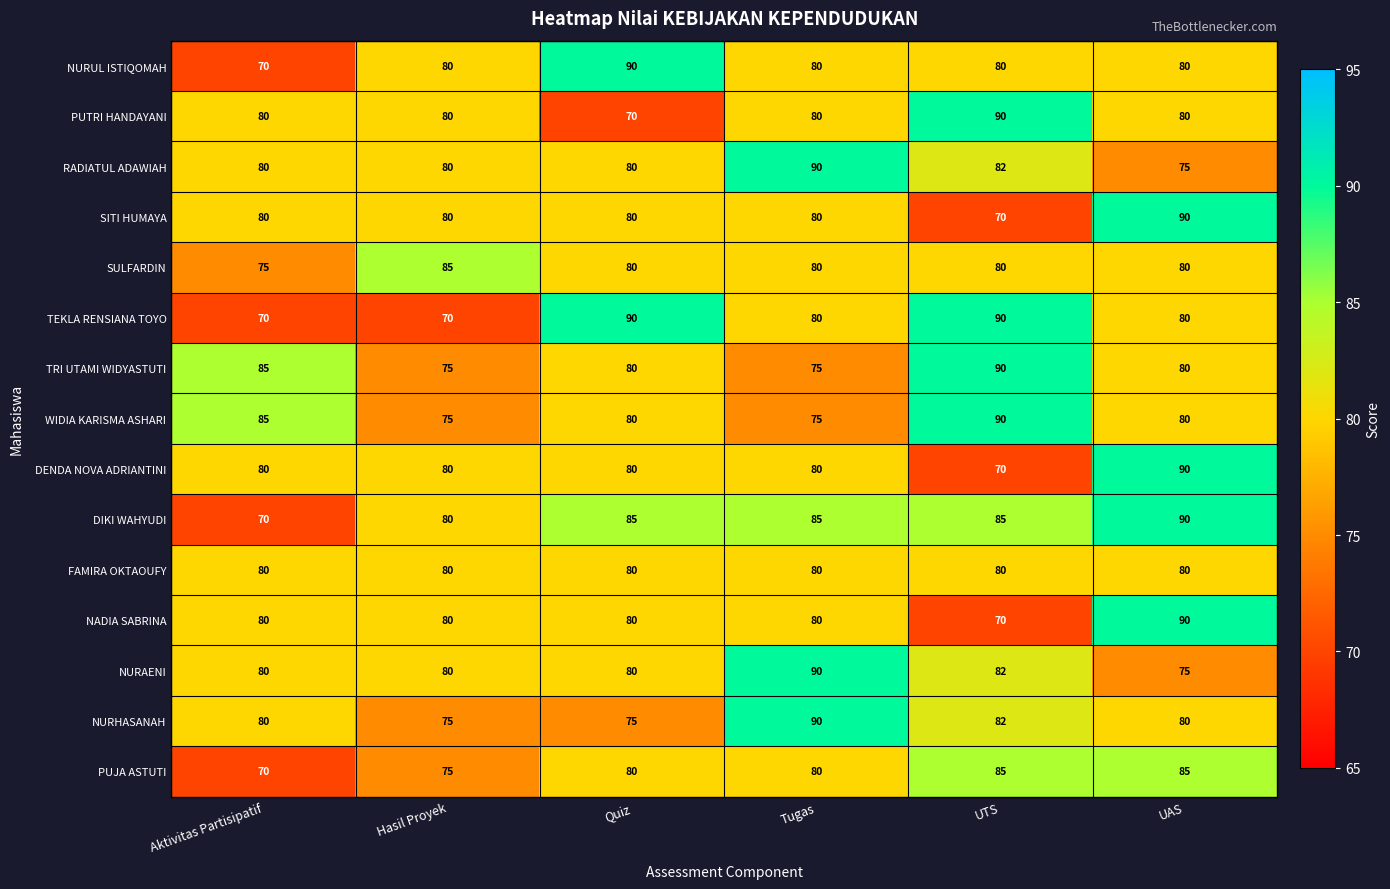

What is the difference between the highest and lowest values at Quiz?

20